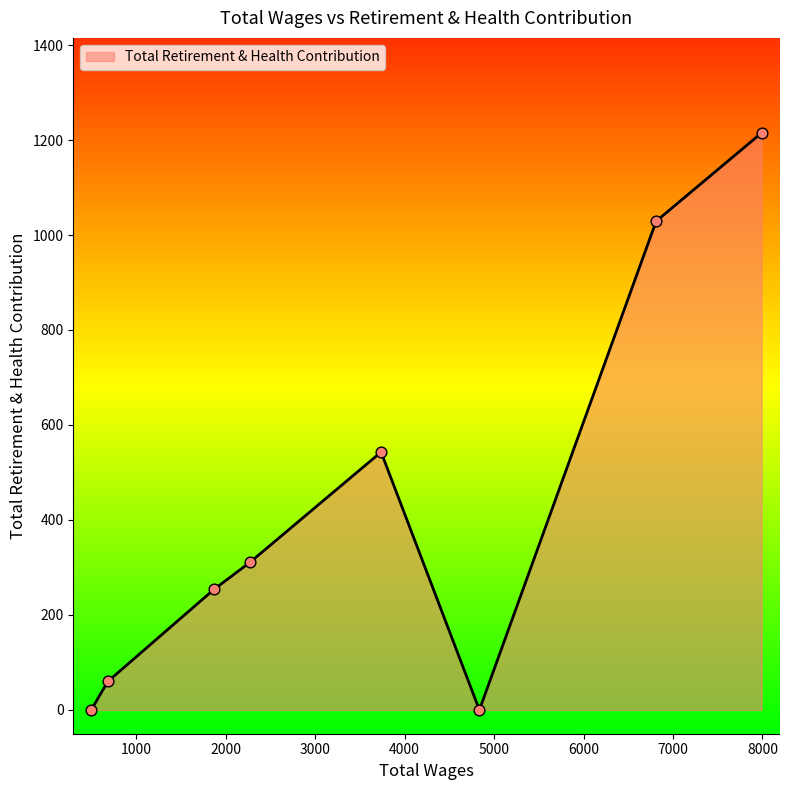

What is the difference between the second highest and second lowest values?

1029